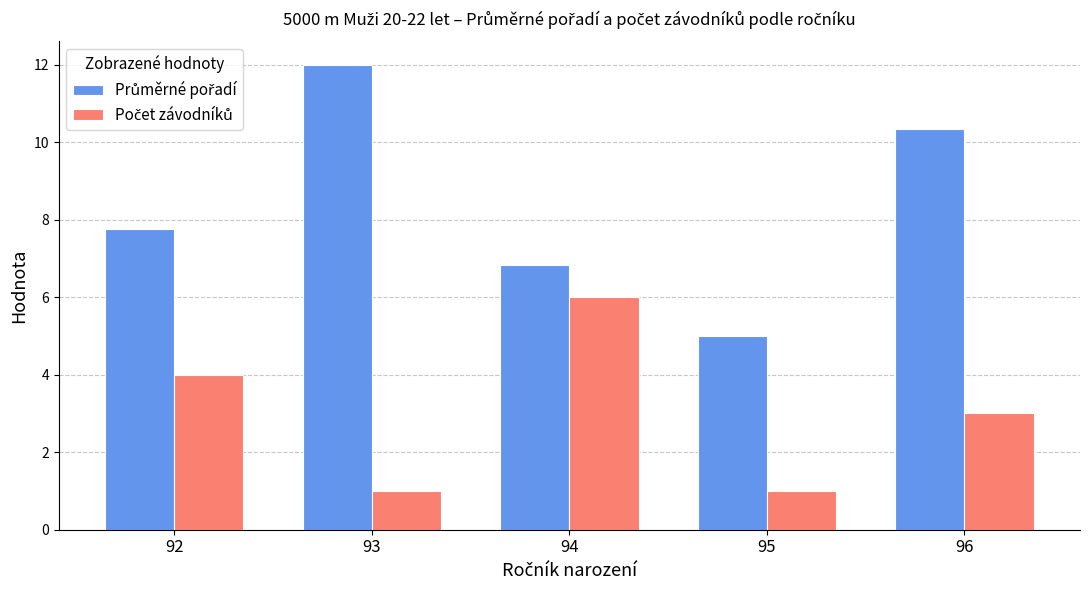

What is the spread (max minus min) of values at 94?

0.8